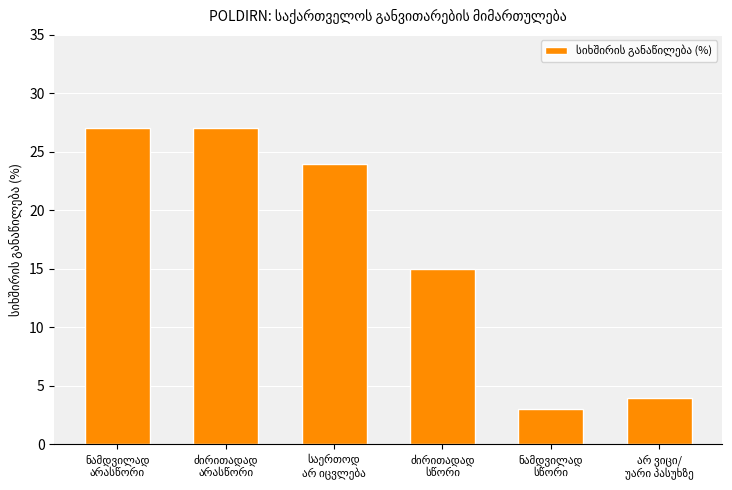

What is the average value?

17